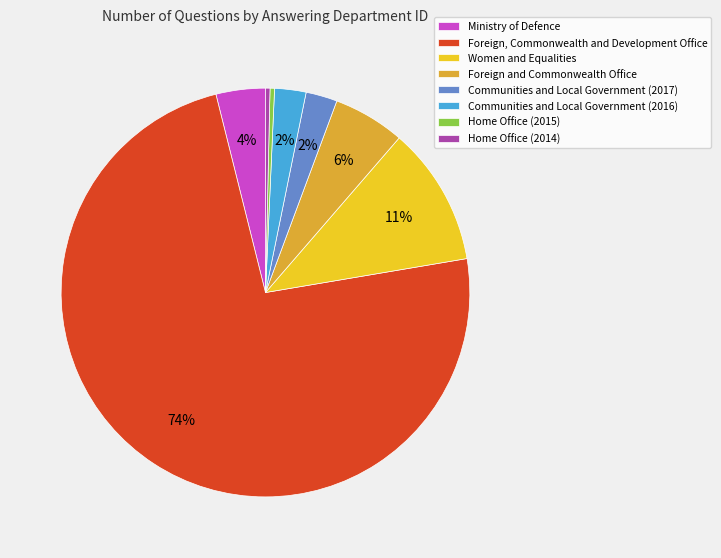

The Home Office (2015) slice represents 0% of the pie. True or false?

True